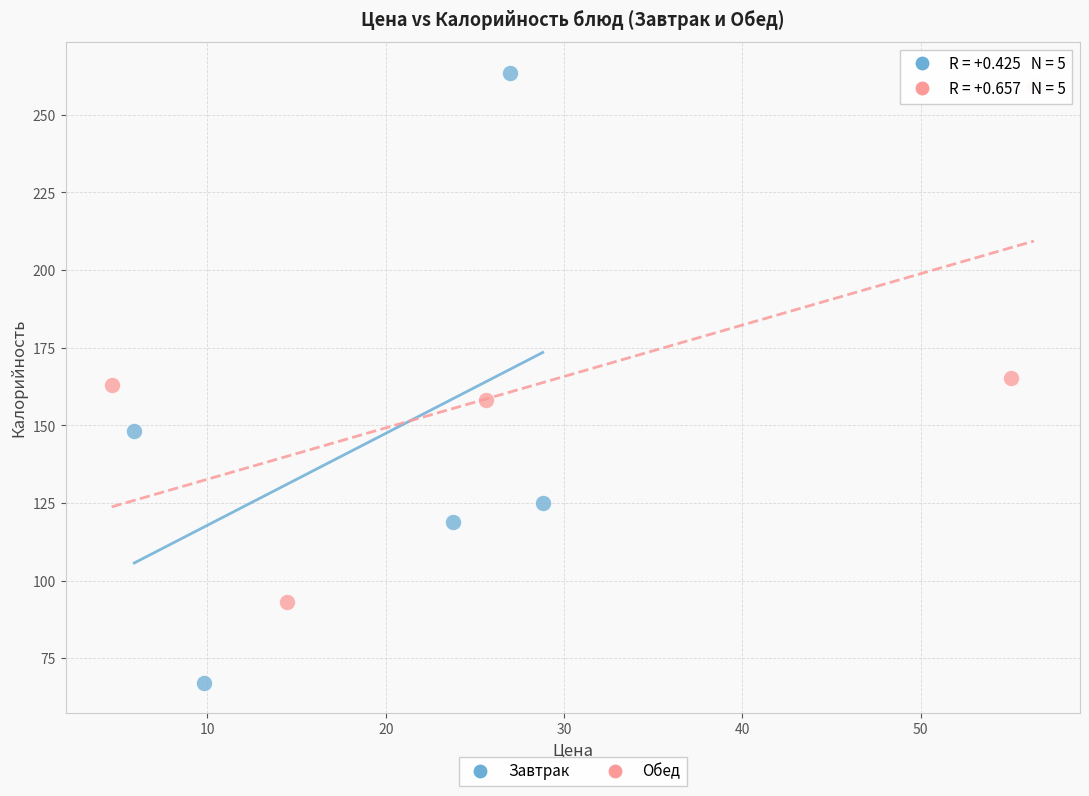

What are all the series names shown in the legend?

Завтрак, Обед